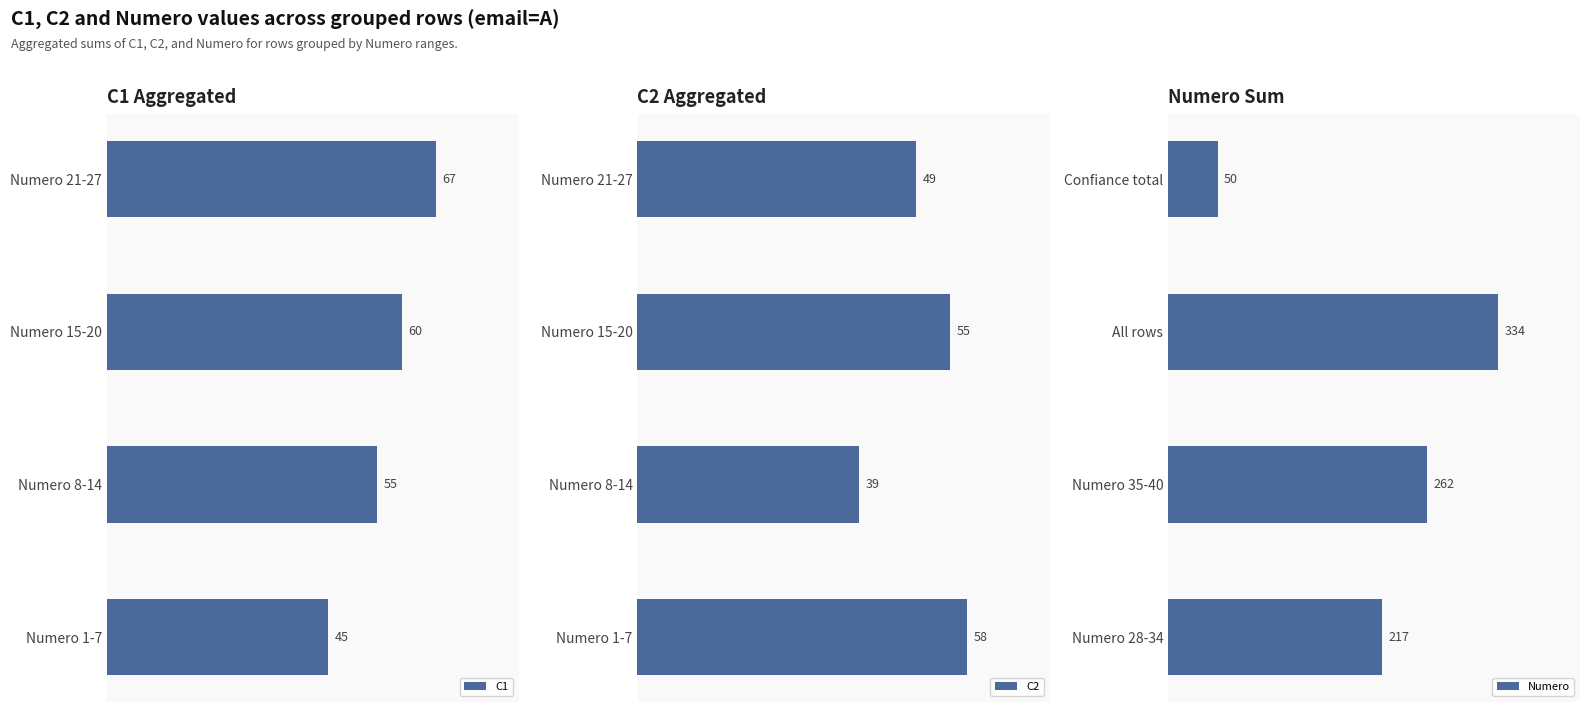

Rank the categories by C1 value from highest to lowest.

Numero 21-27, Numero 15-20, Numero 8-14, Numero 1-7